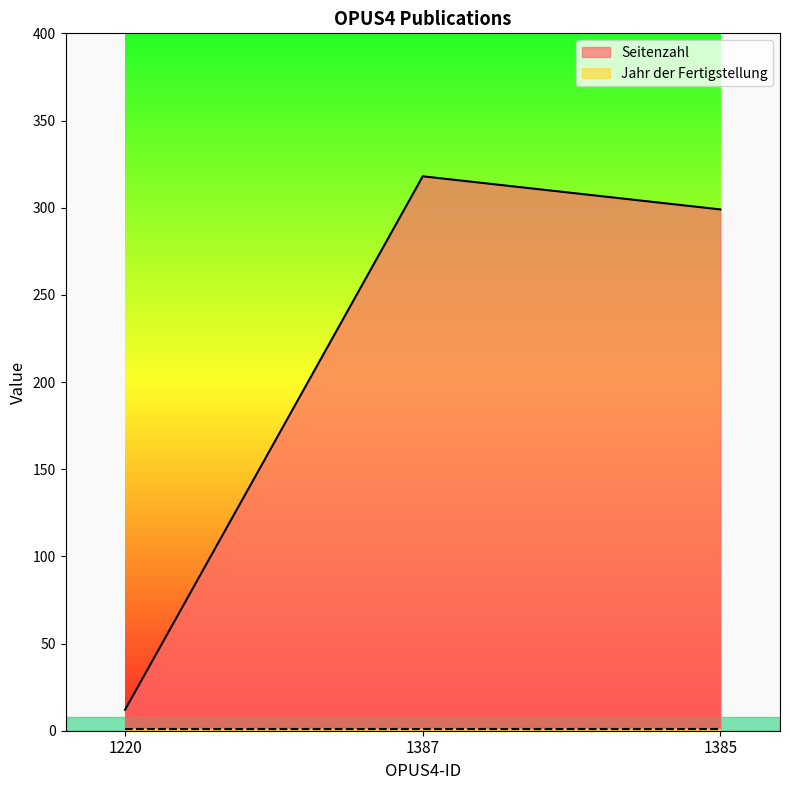

Reading right to left, extract all data points from this chart.

299	318	12